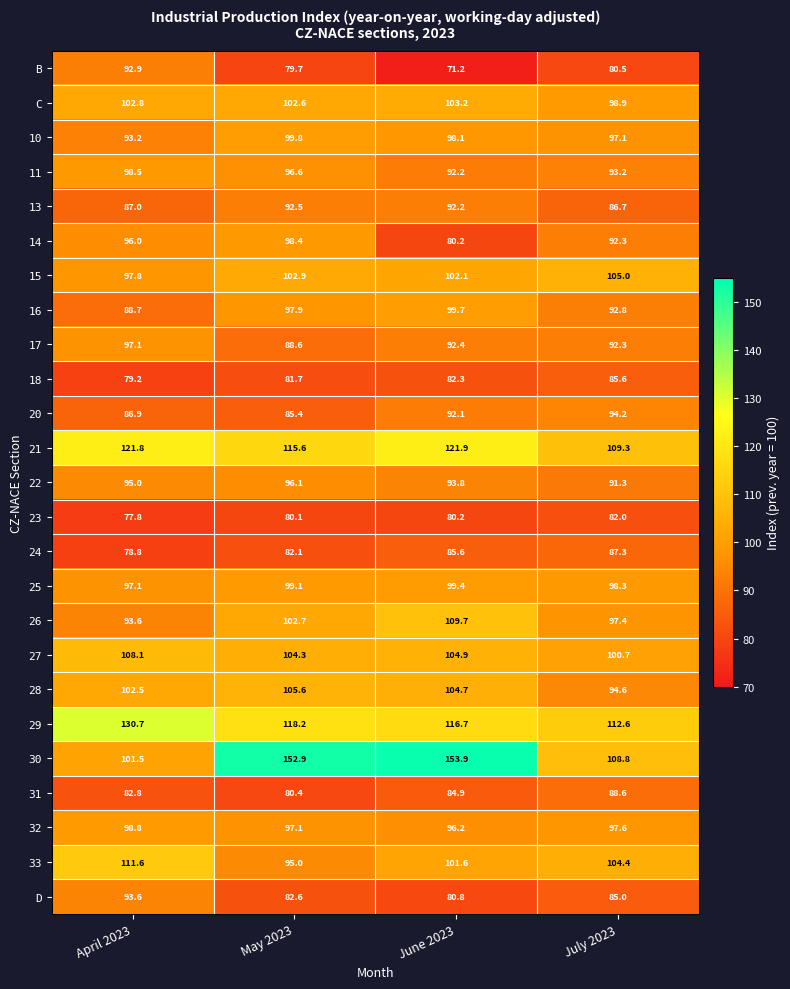

What is the lowest value of the 21 series?

109.3